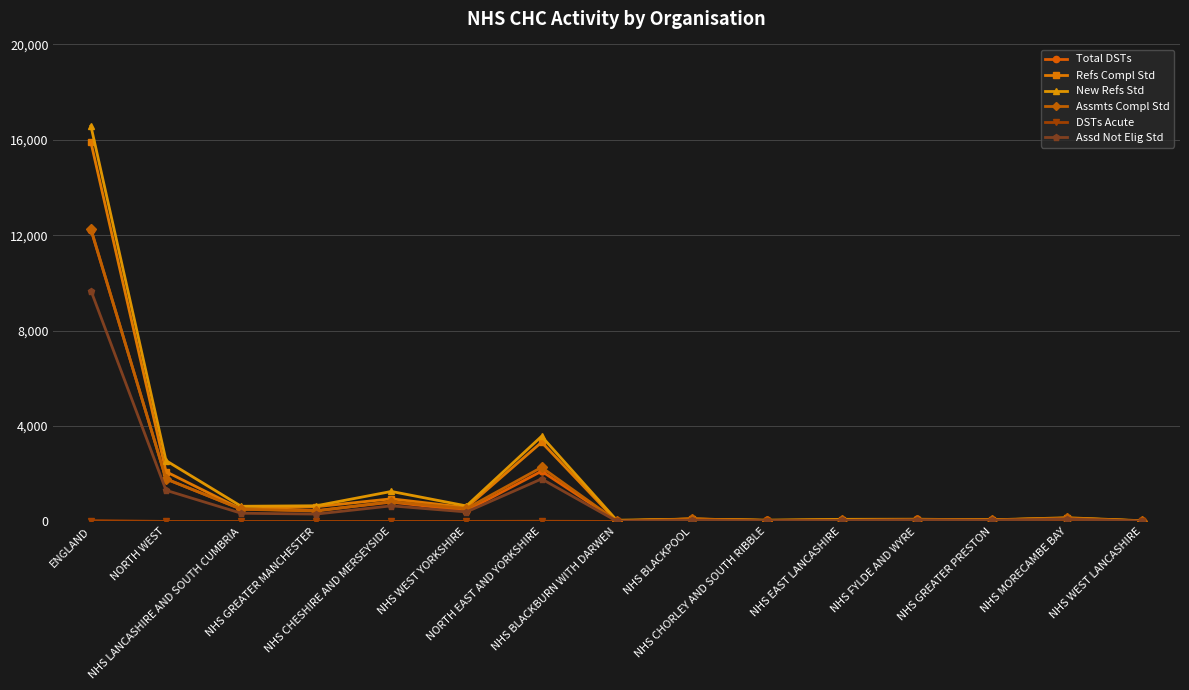

What is the sum of the Refs Compl Std values at NHS GREATER MANCHESTER and NHS CHESHIRE AND MERSEYSIDE?

1566